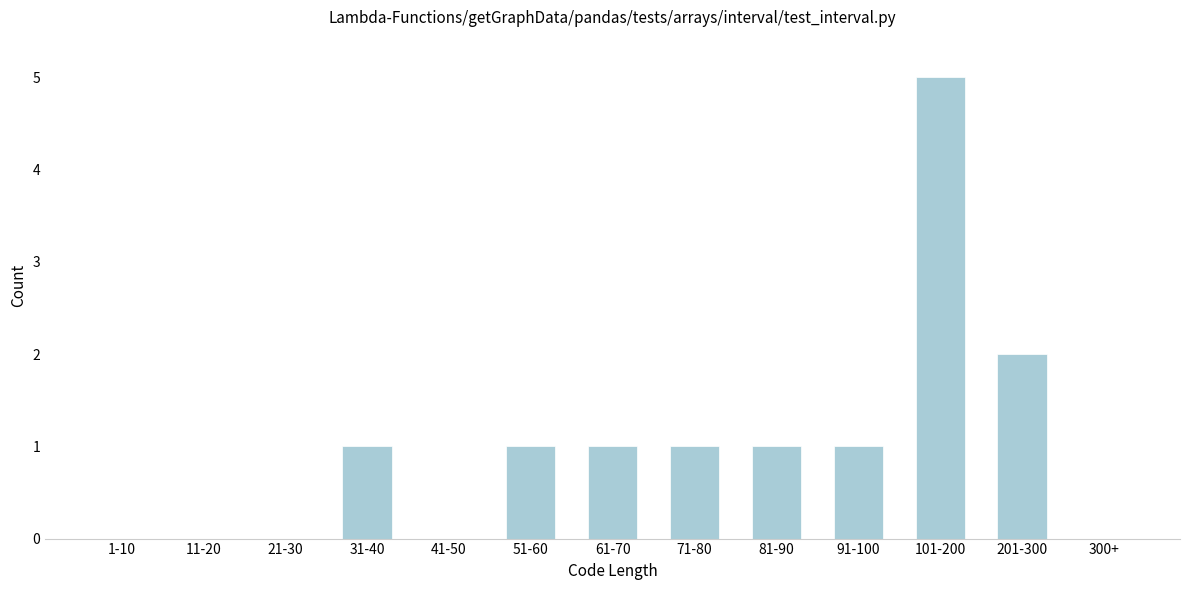

Reading left to right, list all the values displayed in this chart.

1-10=0	11-20=0	21-30=0	31-40=1	41-50=0	51-60=1	61-70=1	71-80=1	81-90=1	91-100=1	101-200=5	201-300=2	300+=0